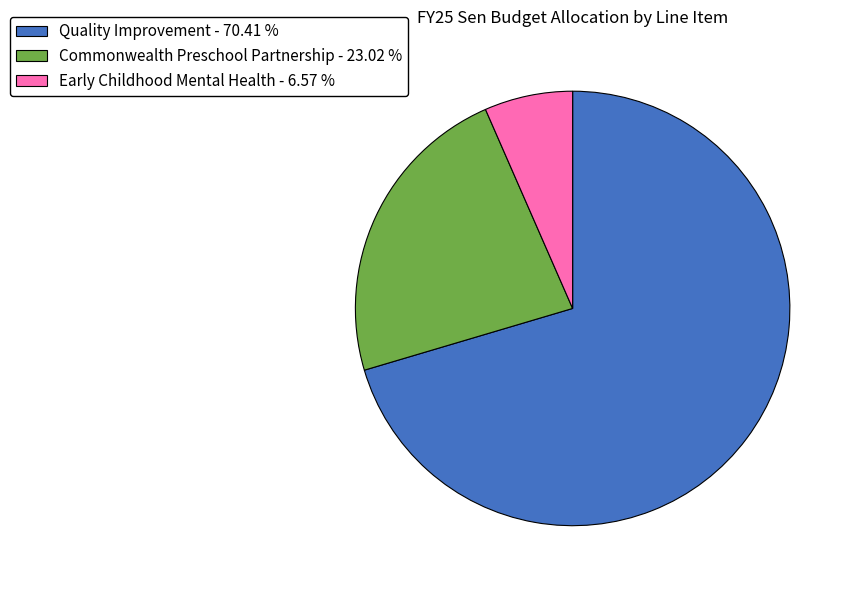

Is there any slice that represents more than half of the pie?

Yes